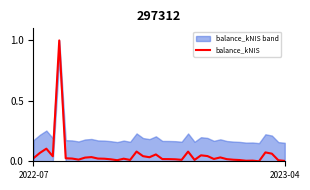

Count the number of values greater than 0.

39